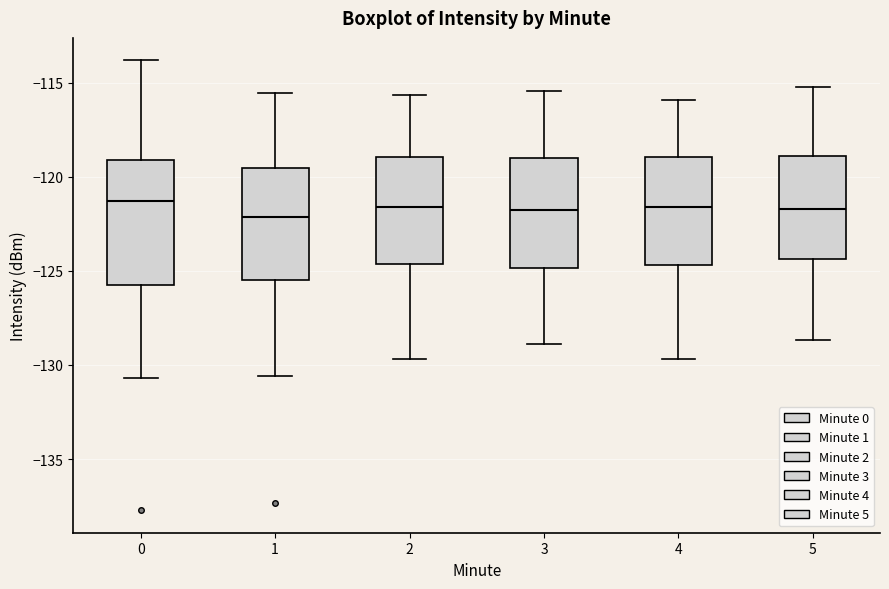

Where does the lower whisker of the box at x = 1 end on the y-axis? The values are not printed on the chart, so give them approximately, as read against the axis.

-130.5